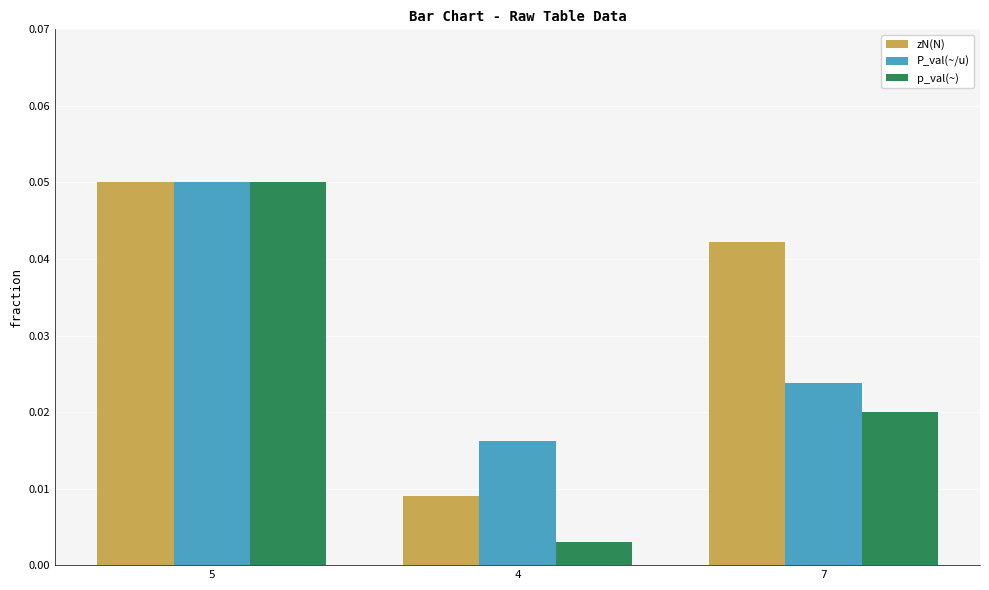

Is the value of p_val(~) at 5 greater than the value of P_val(~/u) at 4?

Yes